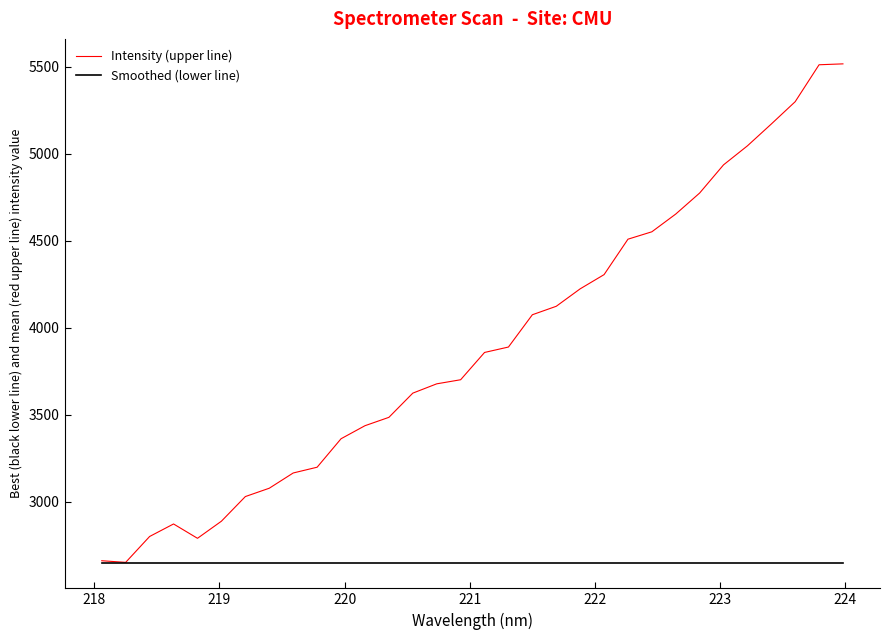

What is the difference between the maximum and minimum values in the Intensity (upper line) series?

2866.8